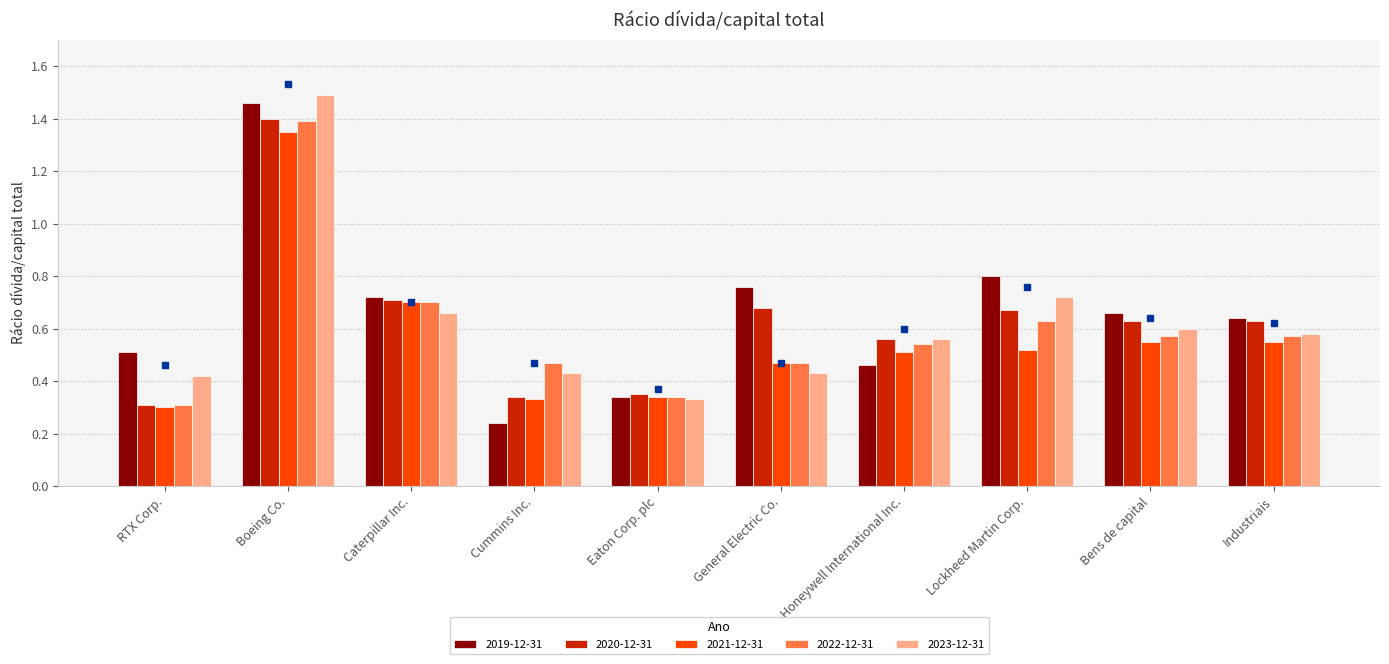

What is the total value across all series at Honeywell International Inc.?

2.6